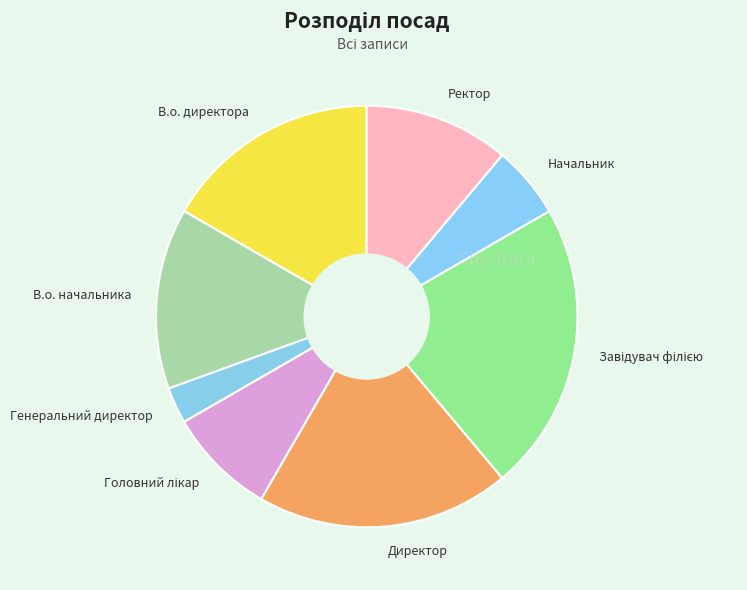

Which has a higher value, Ректор or В.о. начальника?

В.о. начальника